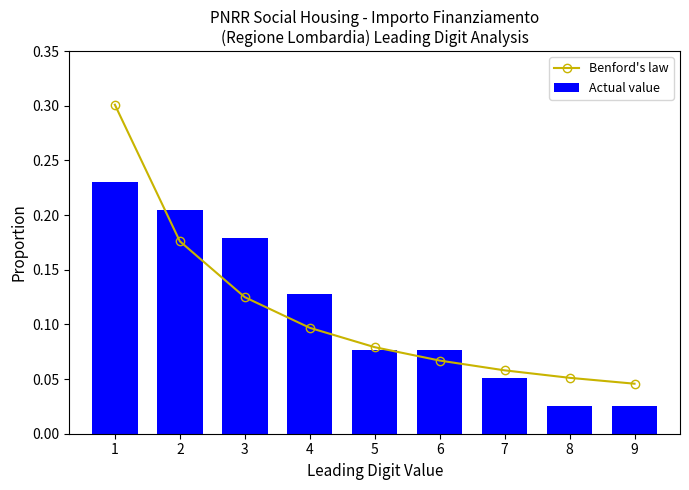

Reading right to left, transcribe all the data shown in this chart.

Benford's law: 0.0	0.1	0.1	0.1	0.1	0.1	0.1	0.2	0.3
Actual value: 0.0	0.0	0.1	0.1	0.1	0.1	0.2	0.2	0.2